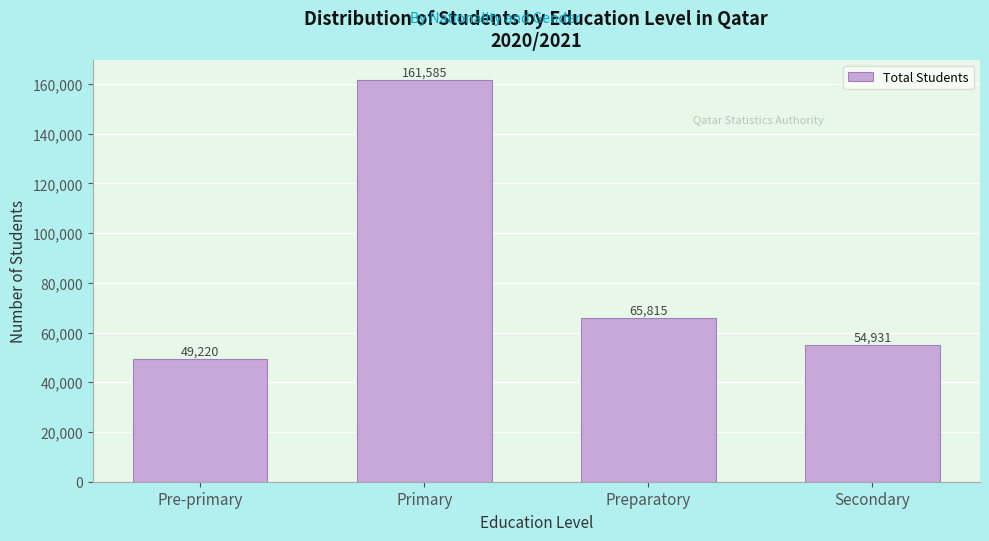

Reading left to right, transcribe all the data shown in this chart.

49220	161585	65815	54931